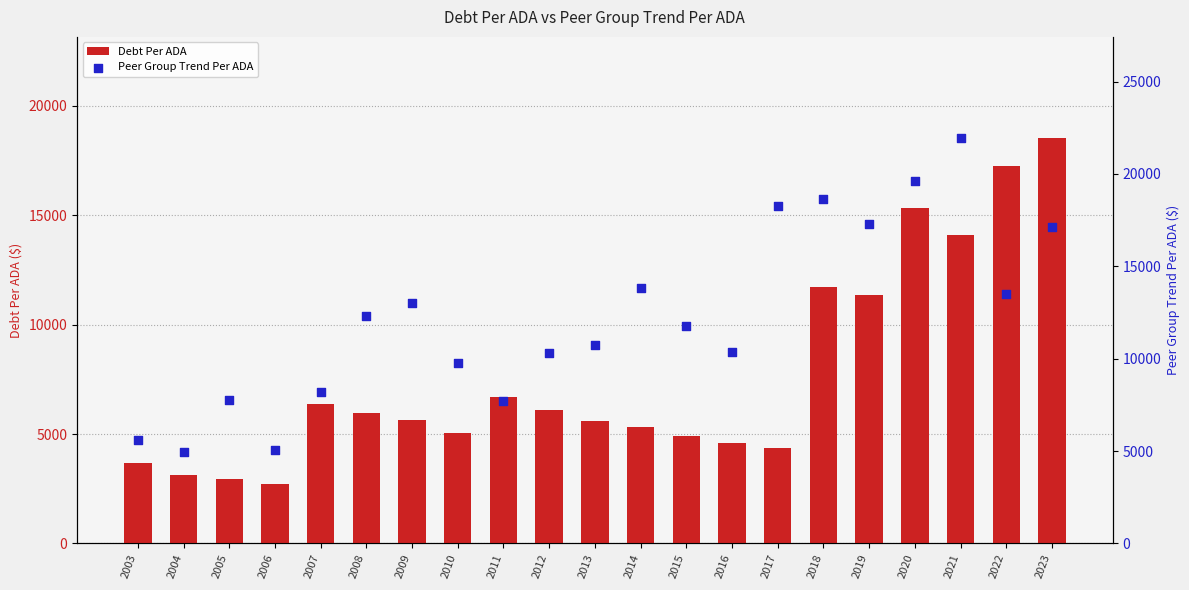

At how many categories does at least one series exceed 15233?

7